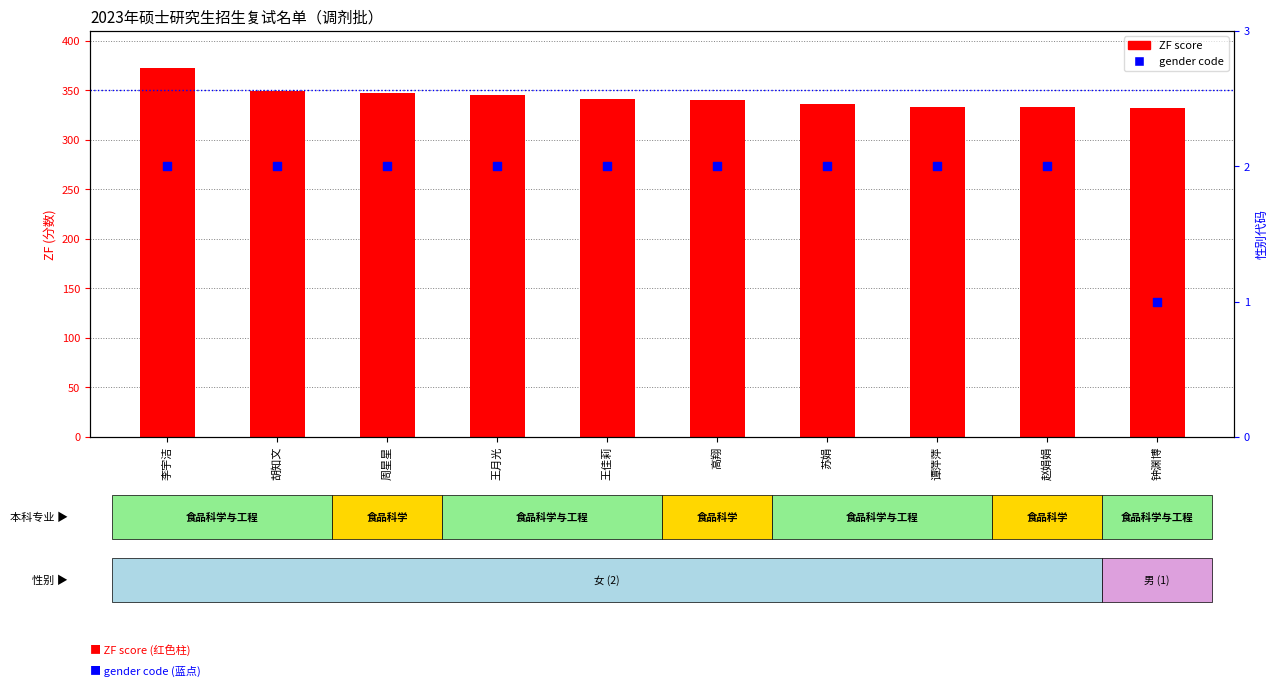

Which series has the largest Y range (max minus min)?

ZF score